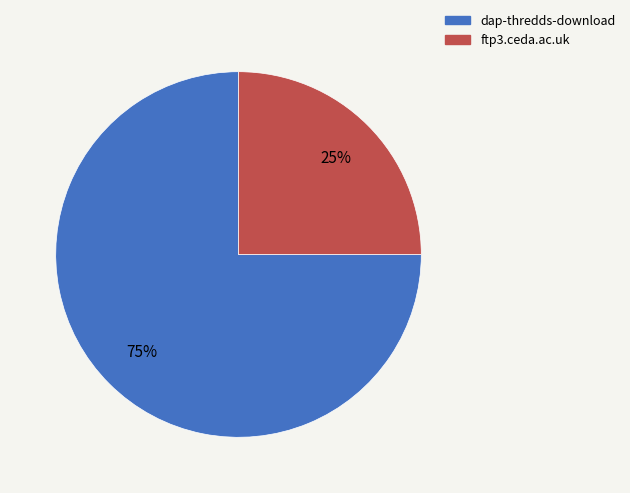

True or false: ftp3.ceda.ac.uk accounts for 25% of the total.

True